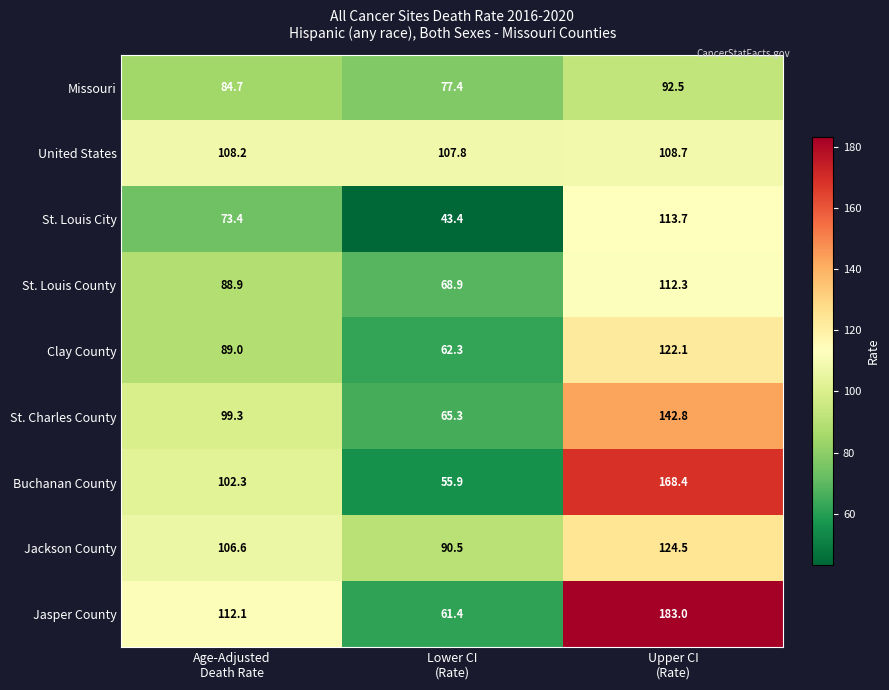

What is the minimum value shown in the chart?

43.4